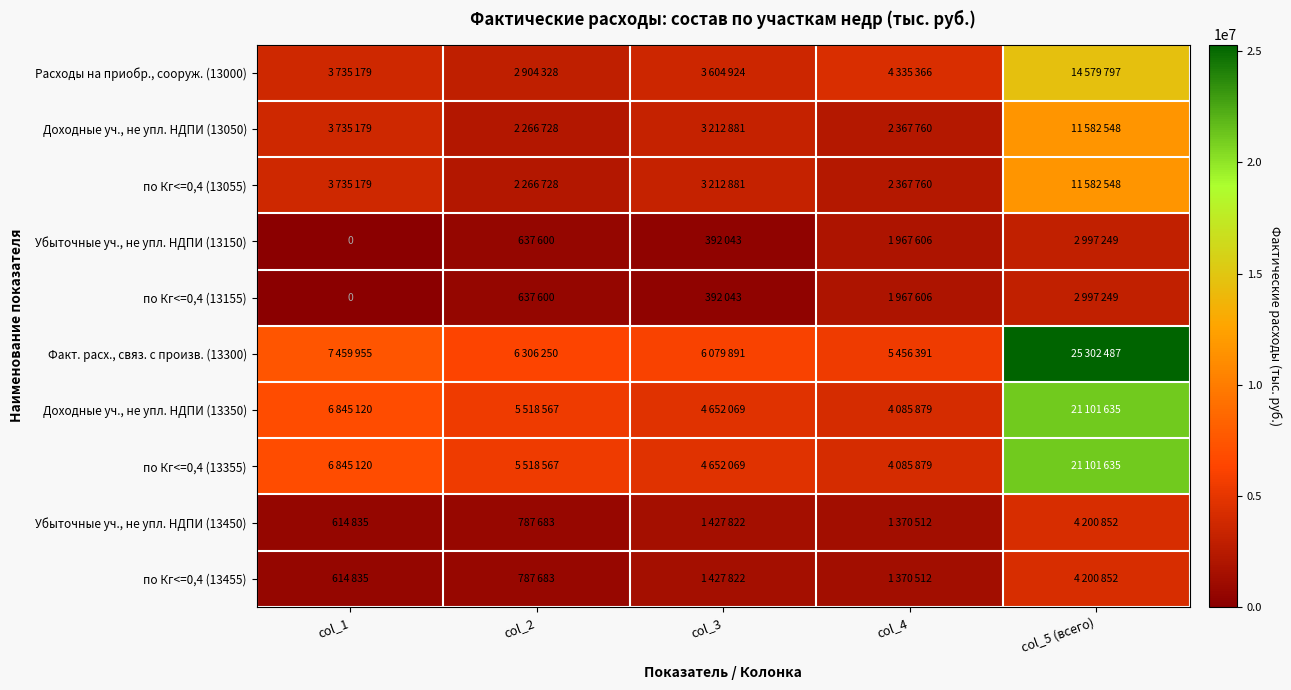

Which series has the widest spread of values?

Факт. расх., связ. с произв. (13300)